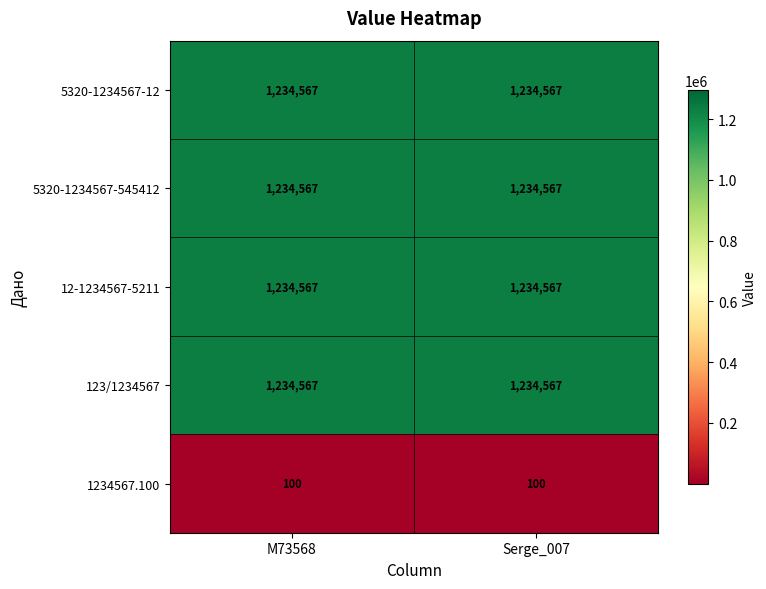

The 1234567.100 series shows 58 at Serge_007. True or false?

False